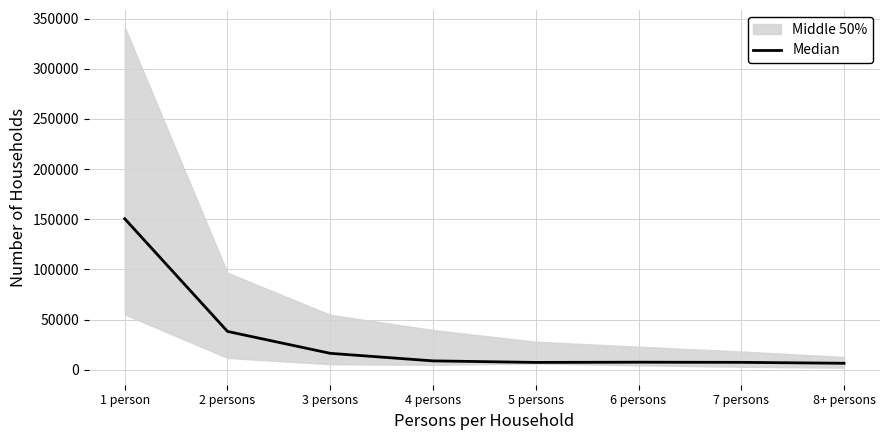

What is the value of the 2nd point from the left?

38167.0